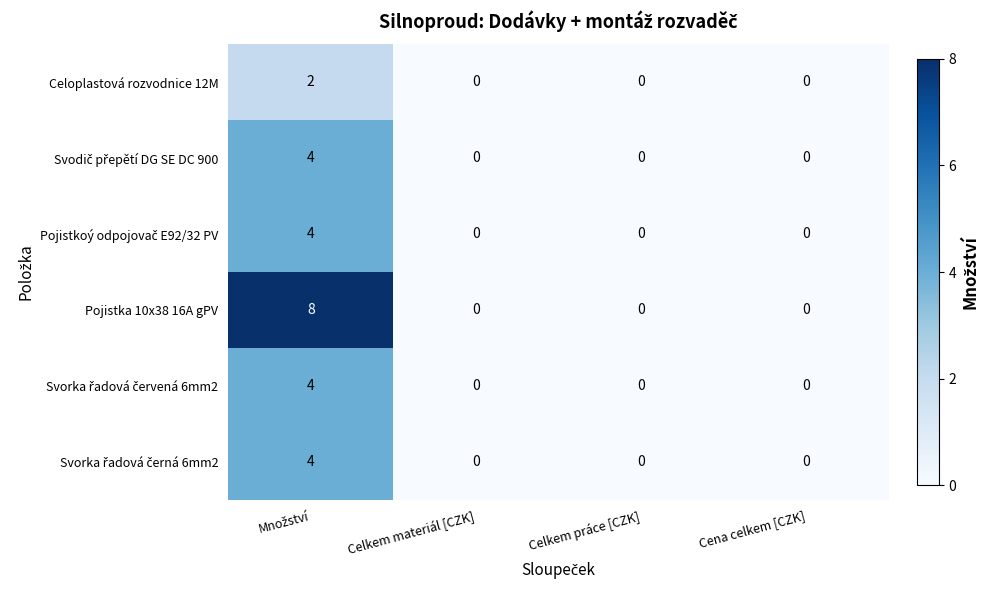

Which series has the largest range (max minus min)?

Pojistka 10x38 16A gPV